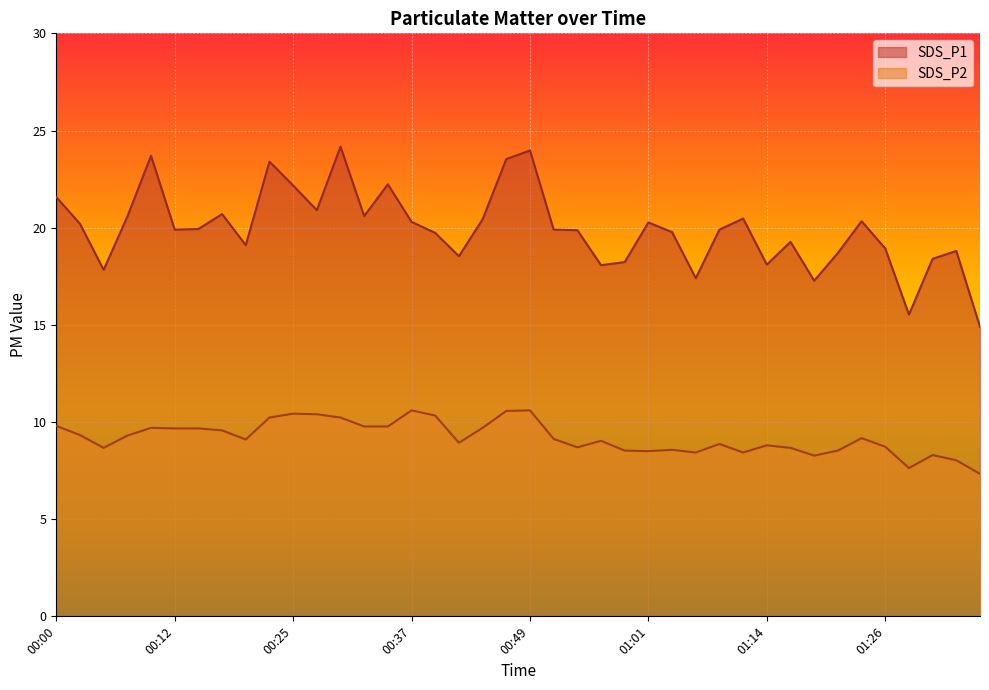

Rank the series at 00:12 from lowest to highest value.

SDS_P2, SDS_P1